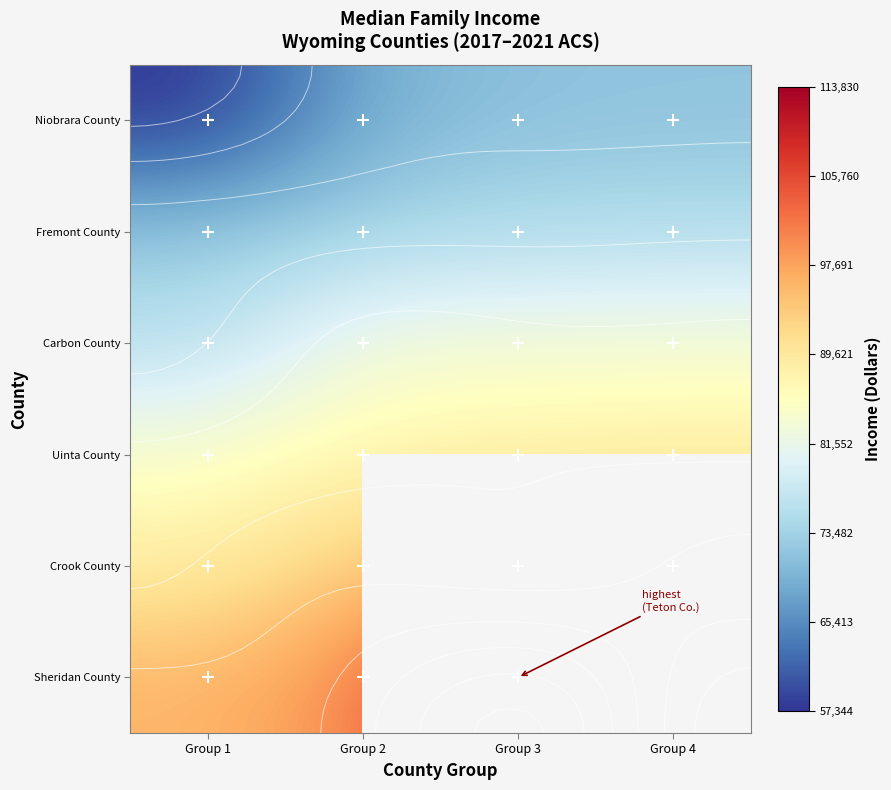

What is the sum of the Uinta County values at Group 1 and Group 2?

171665.0